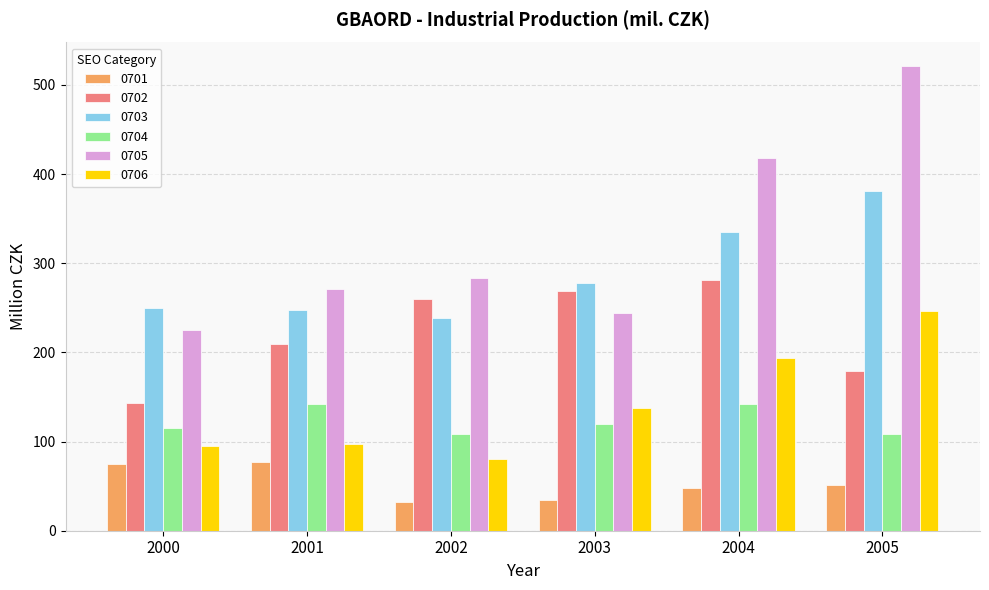

At which category is the sum across all series the highest?

2005